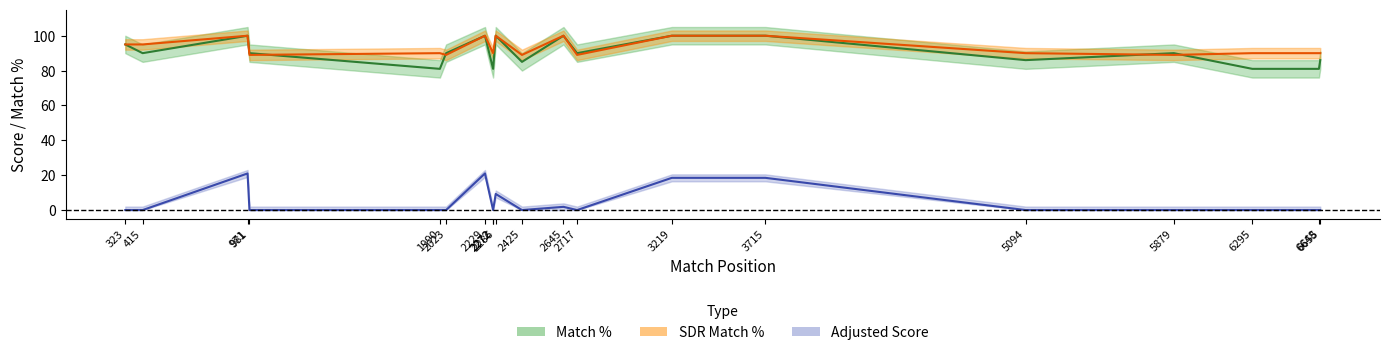

What are all the series names shown in the legend?

Match %, SDR Match %, Adjusted Score